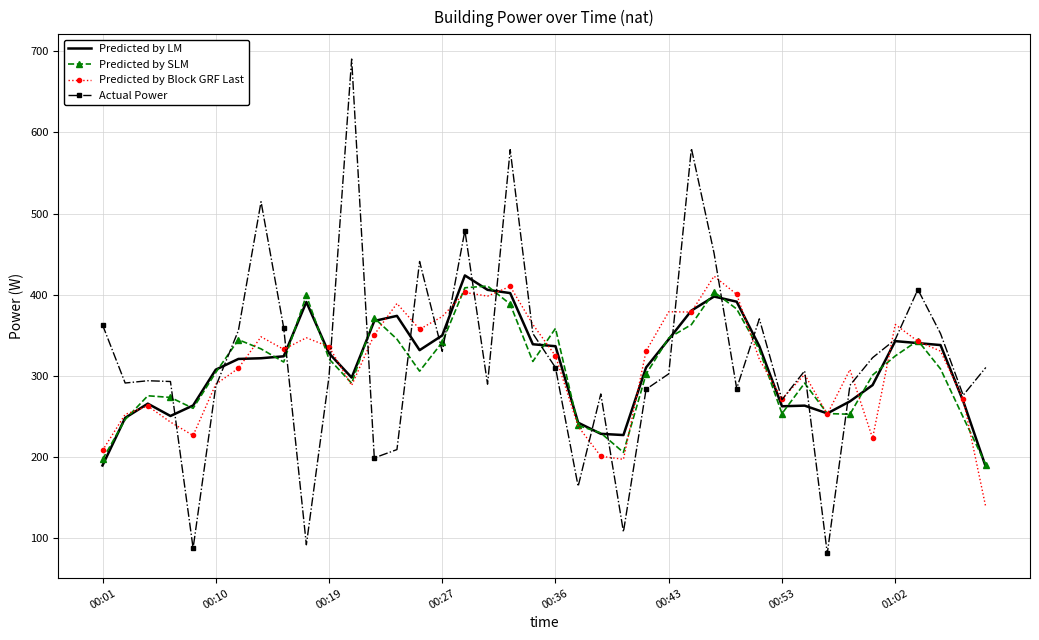

After their last crossing, which series has the higher values: Actual Power or Predicted by SLM?

Actual Power